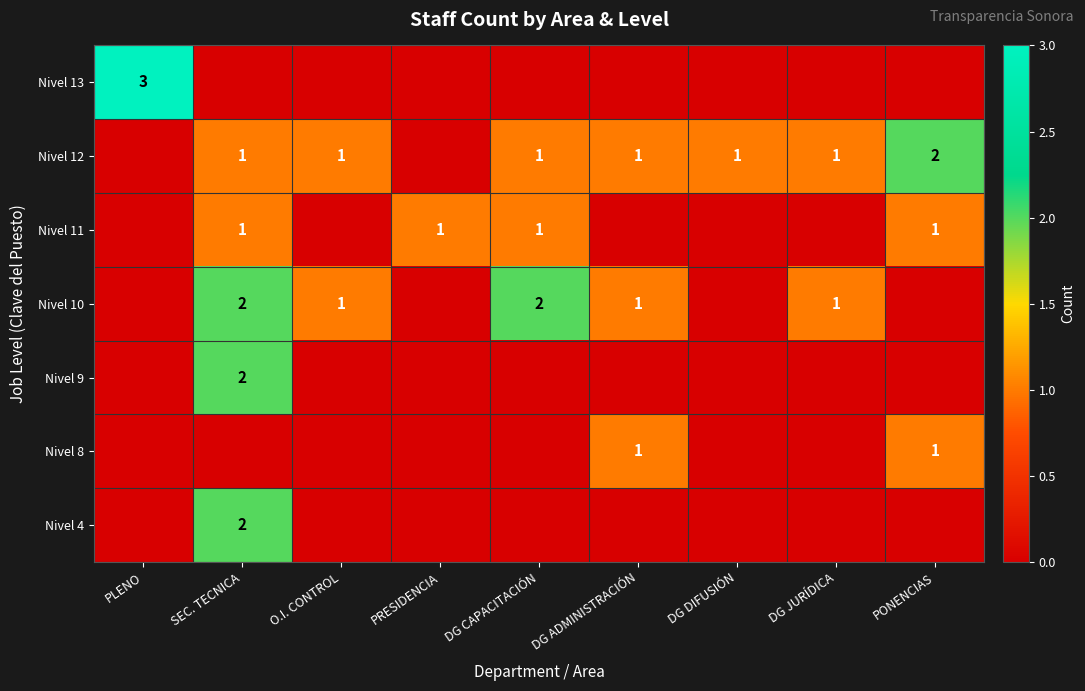

What is the difference between the maximum and second lowest values in the Nivel 4 series?

2